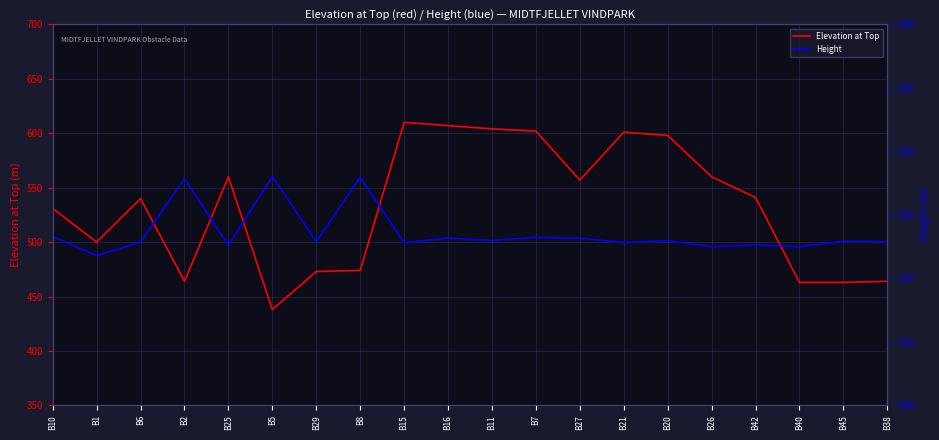

Where does the Elevation at Top series first go above 541?

B25